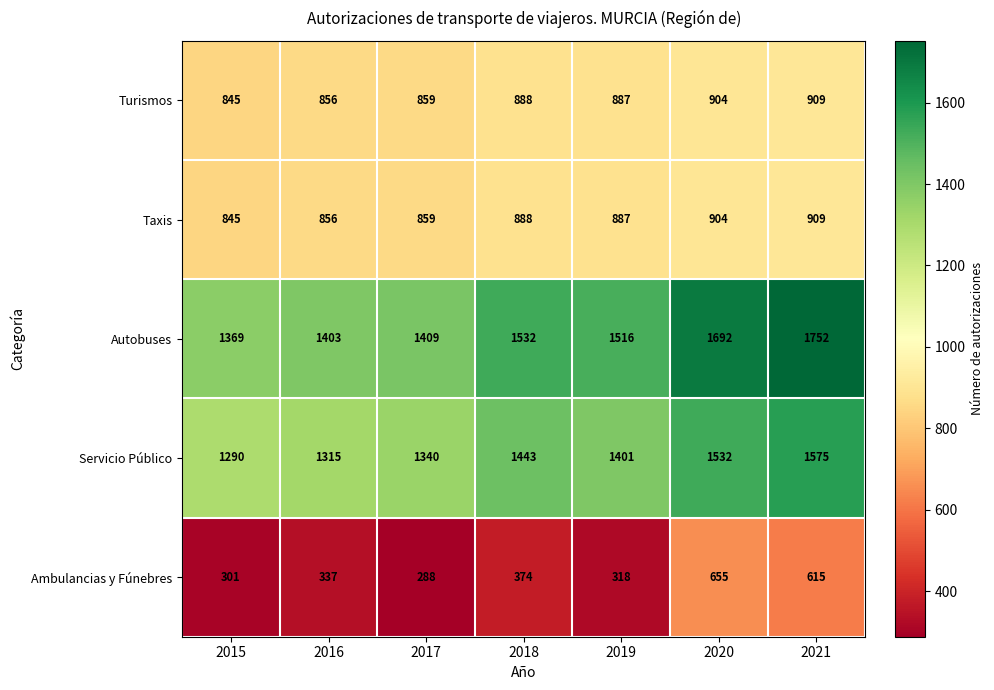

Between 2016 and 2018, which series saw the biggest shift?

Autobuses